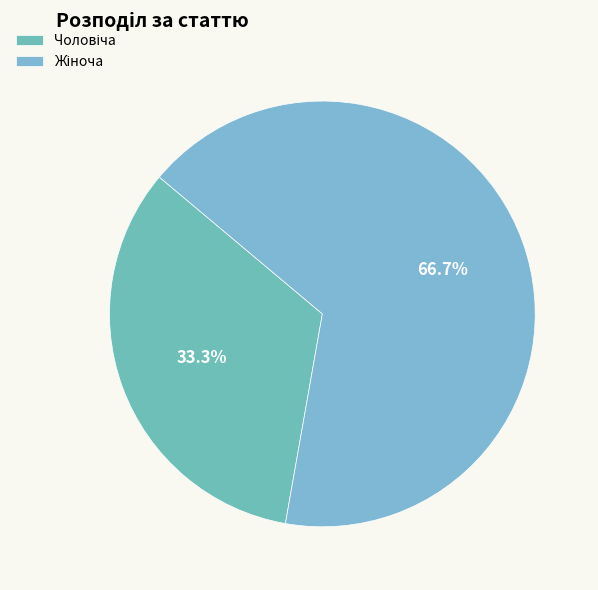

How much of the chart is everything except Чоловіча?

66.7%